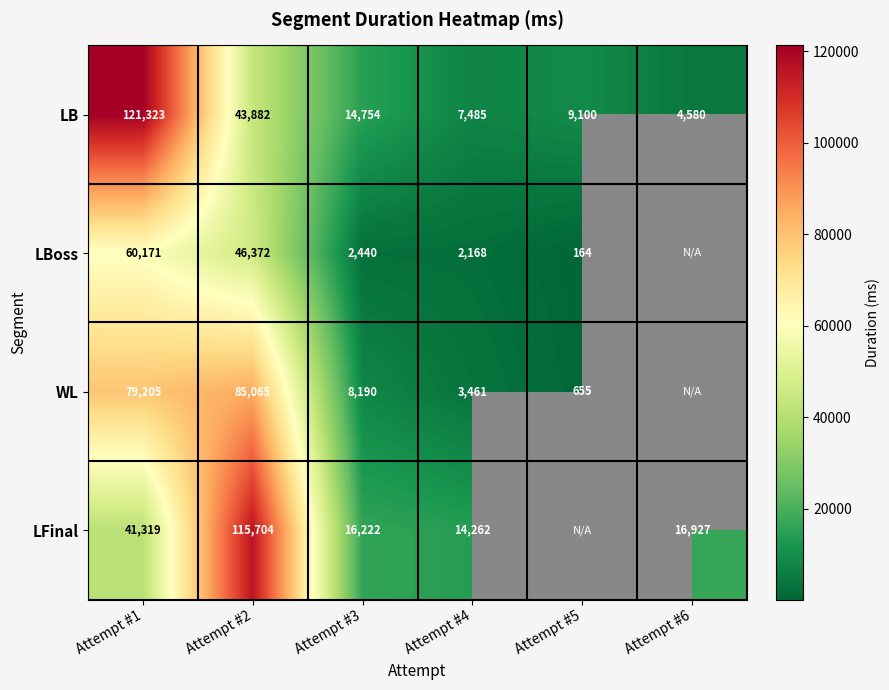

True or false: LB has a value of 7485 at Attempt #4.

True